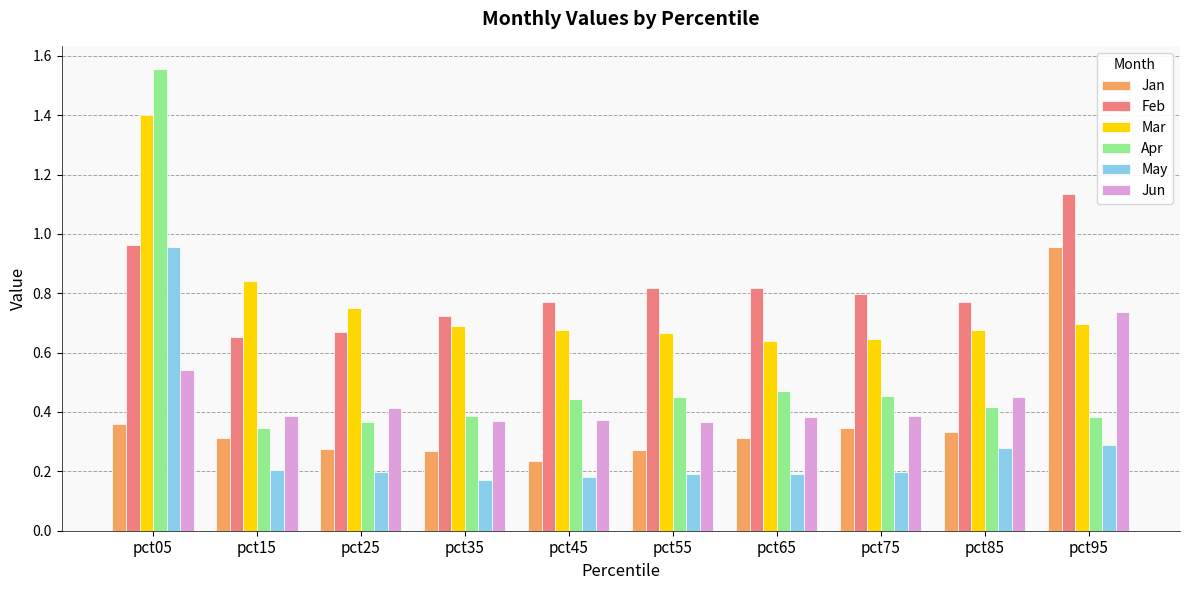

What is the total value across all series at pct75?

2.8